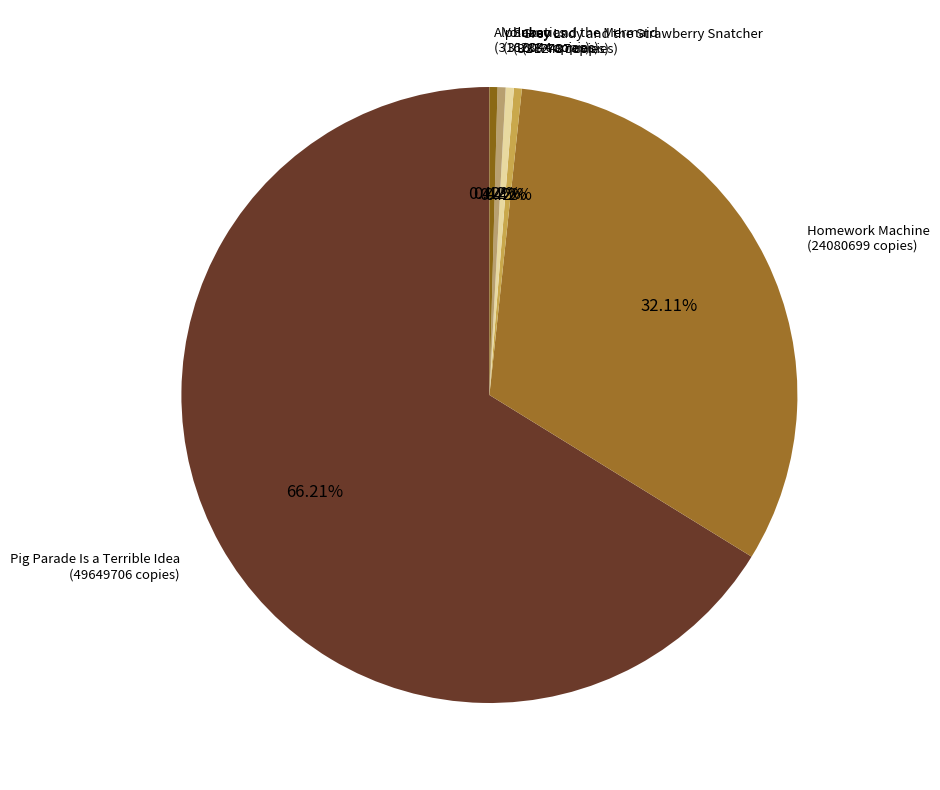

What is the ratio of the value at Homework Machine to the value at Alphabatics?

76.1